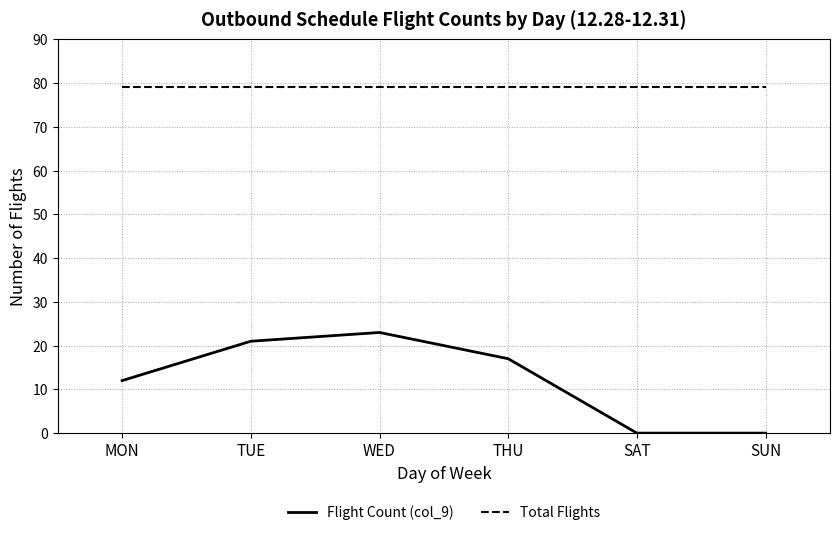

What is the approximate value of Total Flights at SAT?

79